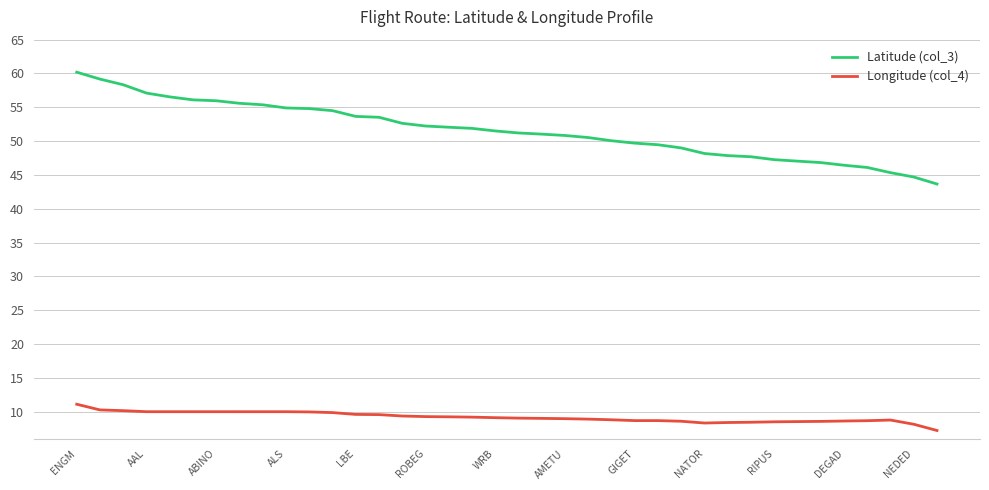

List the series in order of their overall mean, highest first.

Latitude (col_3), Longitude (col_4)